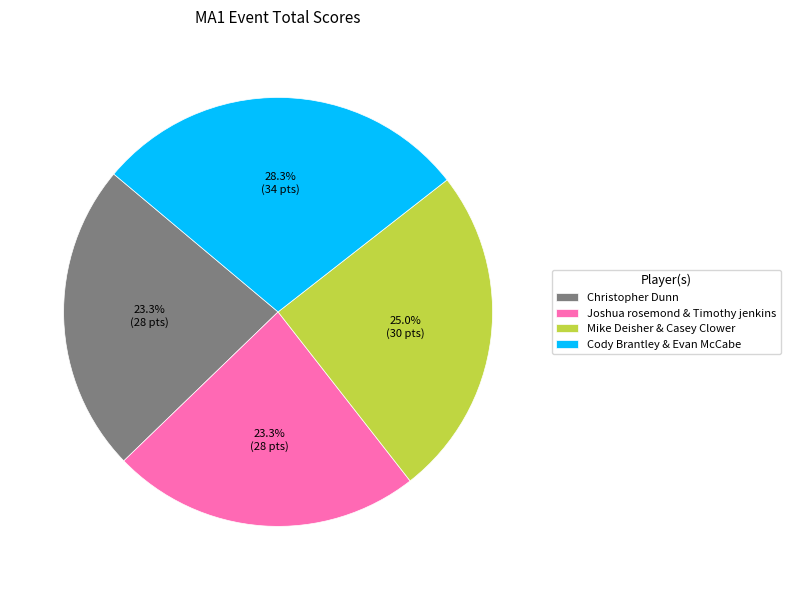

To the nearest percent, what percentage of the pie is Cody Brantley & Evan McCabe?

28%